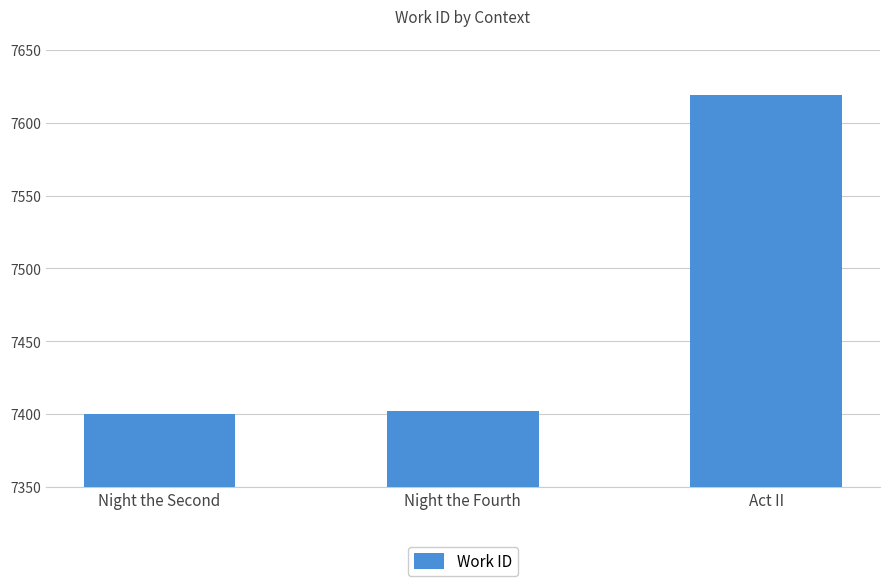

What is the value of the 1st bar from the left?

7400